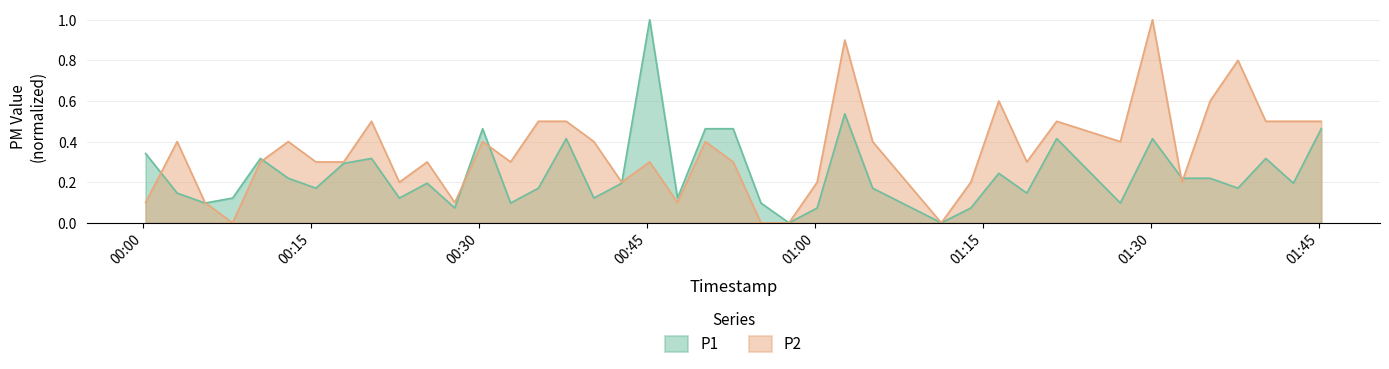

Which series has the largest total across all categories?

P2